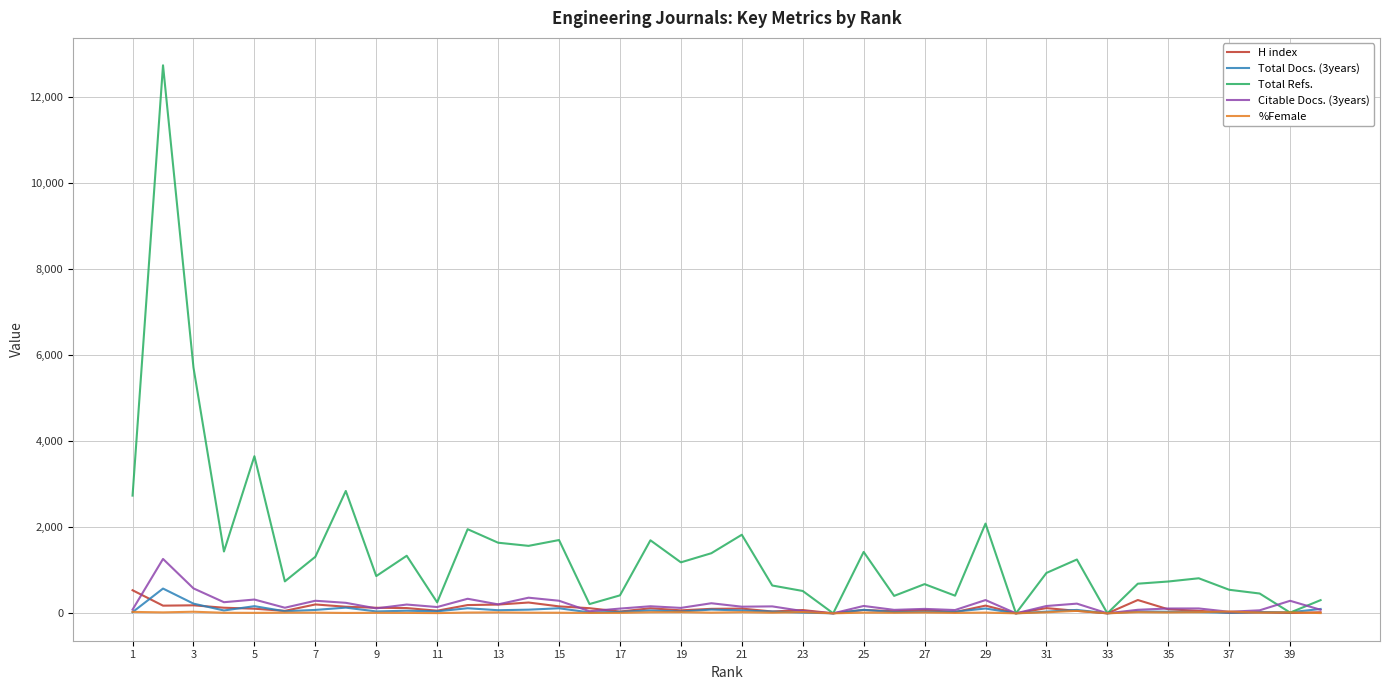

Does the chart have visible grid lines?

Yes